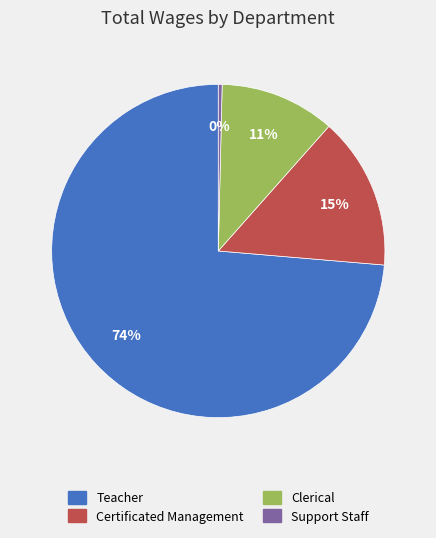

Which has a higher value, Certificated Management or Support Staff?

Certificated Management